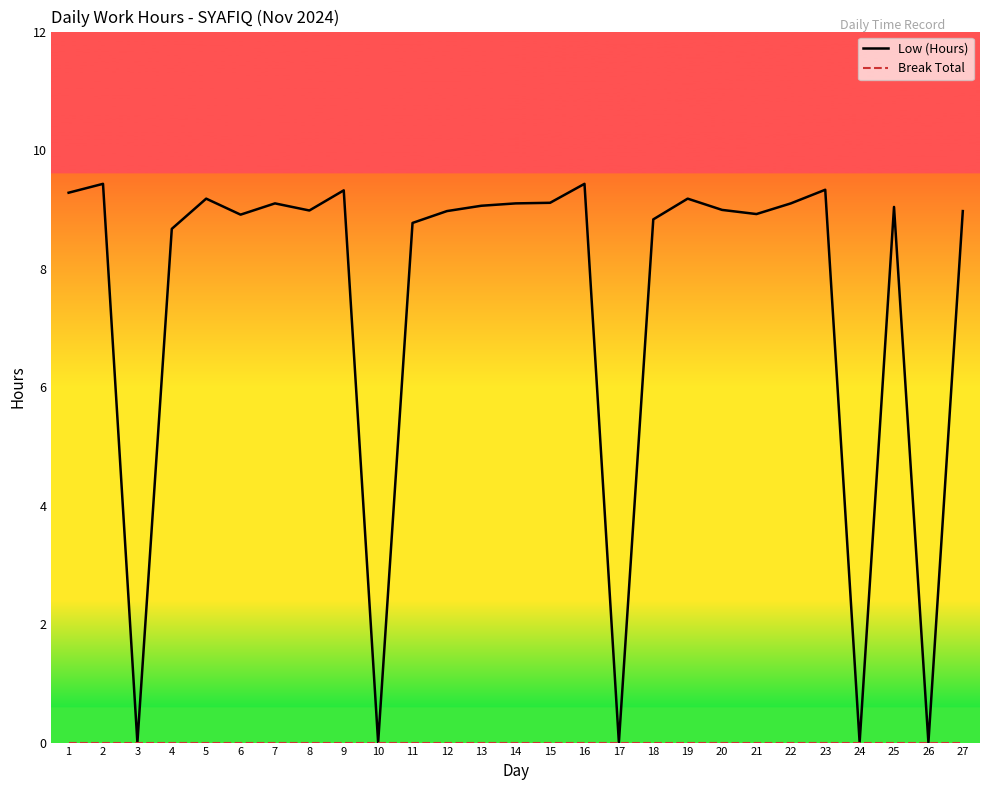

Which series has the largest total across all categories?

Low (Hours)